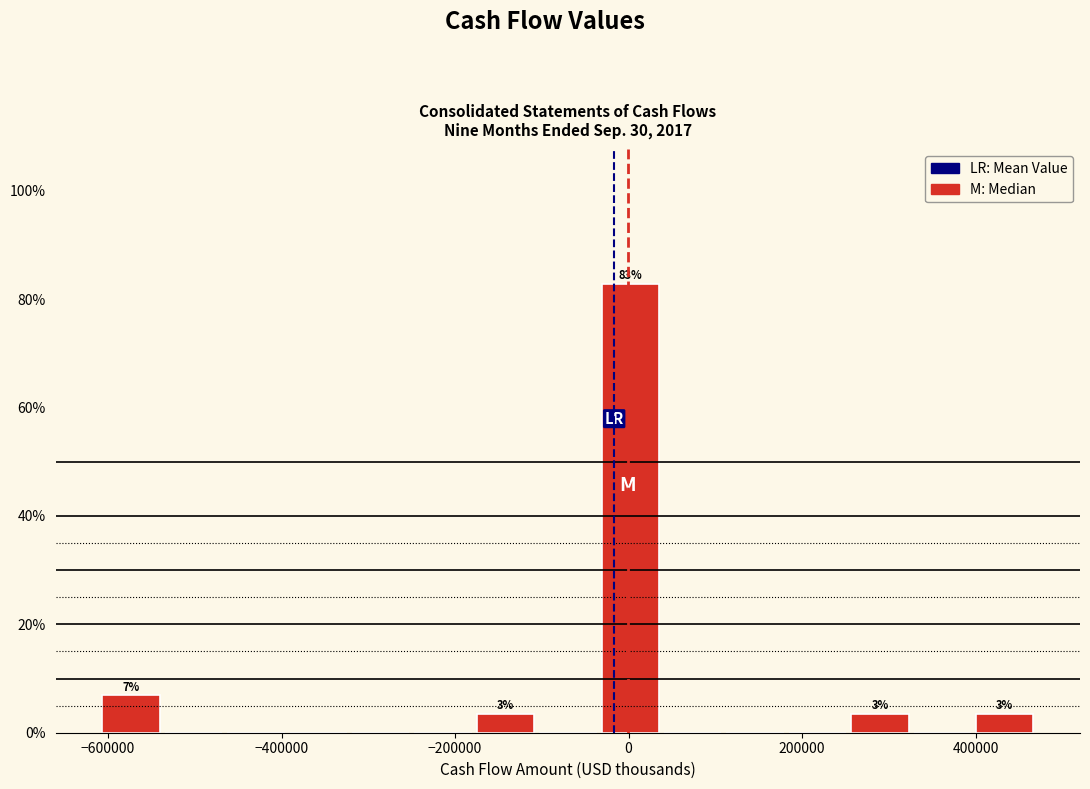

Read against the x-axis, roughly where is the centre of the tallest bar?

0